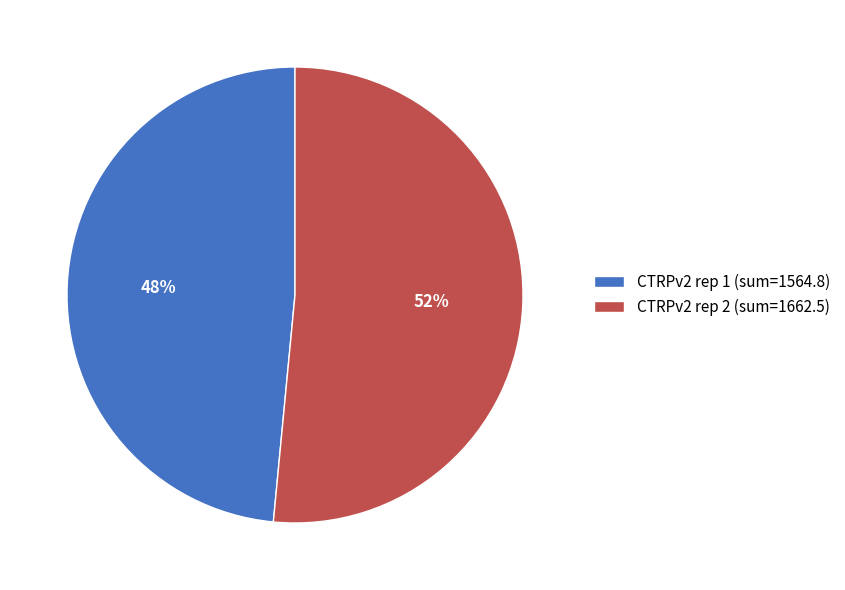

Is there a majority slice in this chart?

Yes